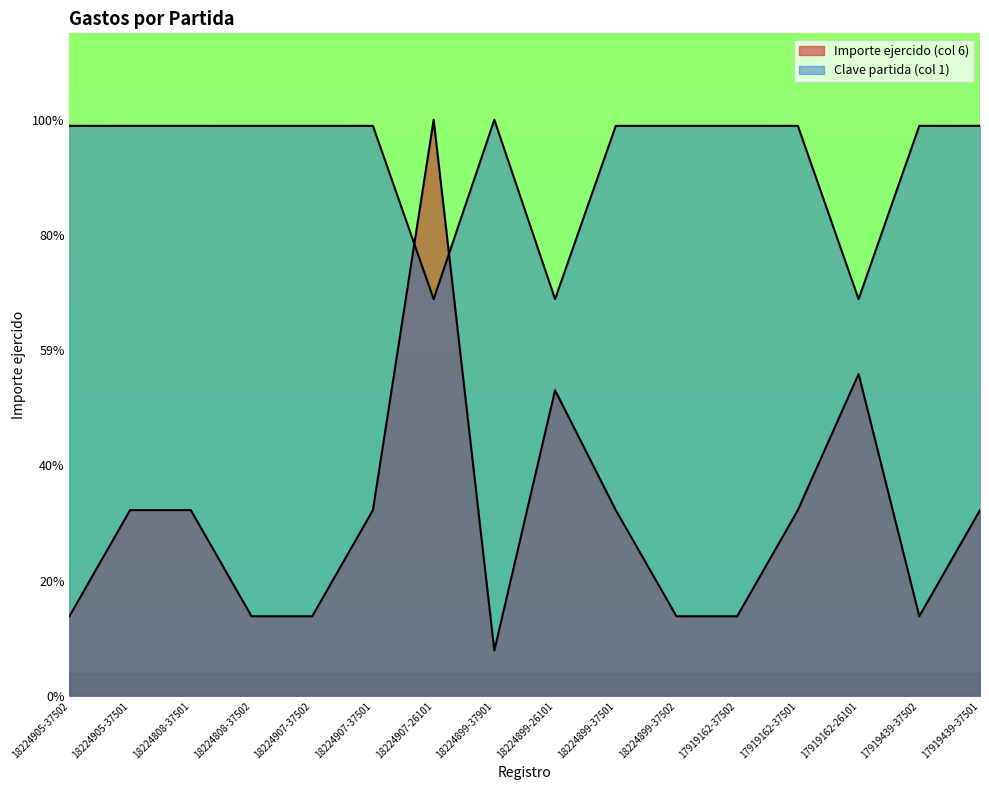

What is the difference between the maximum and second lowest values in the Importe ejercido (col 6) series?

1870.3